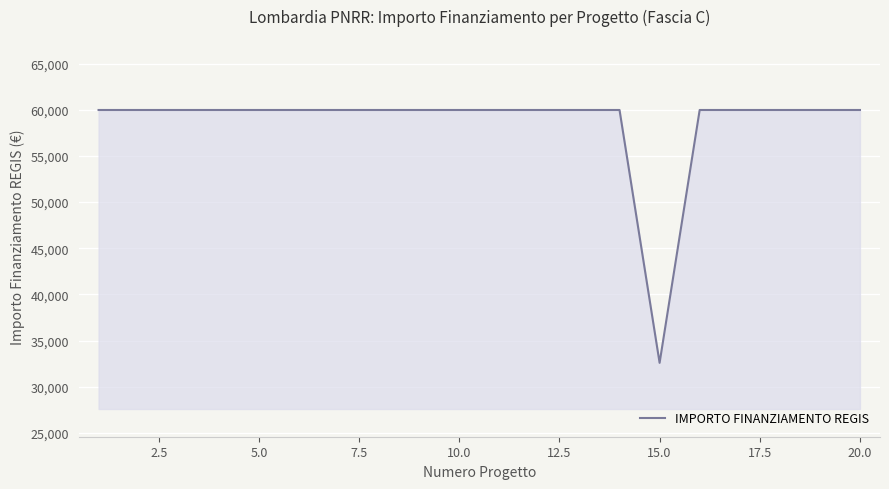

What is the maximum value shown in the chart?

59966